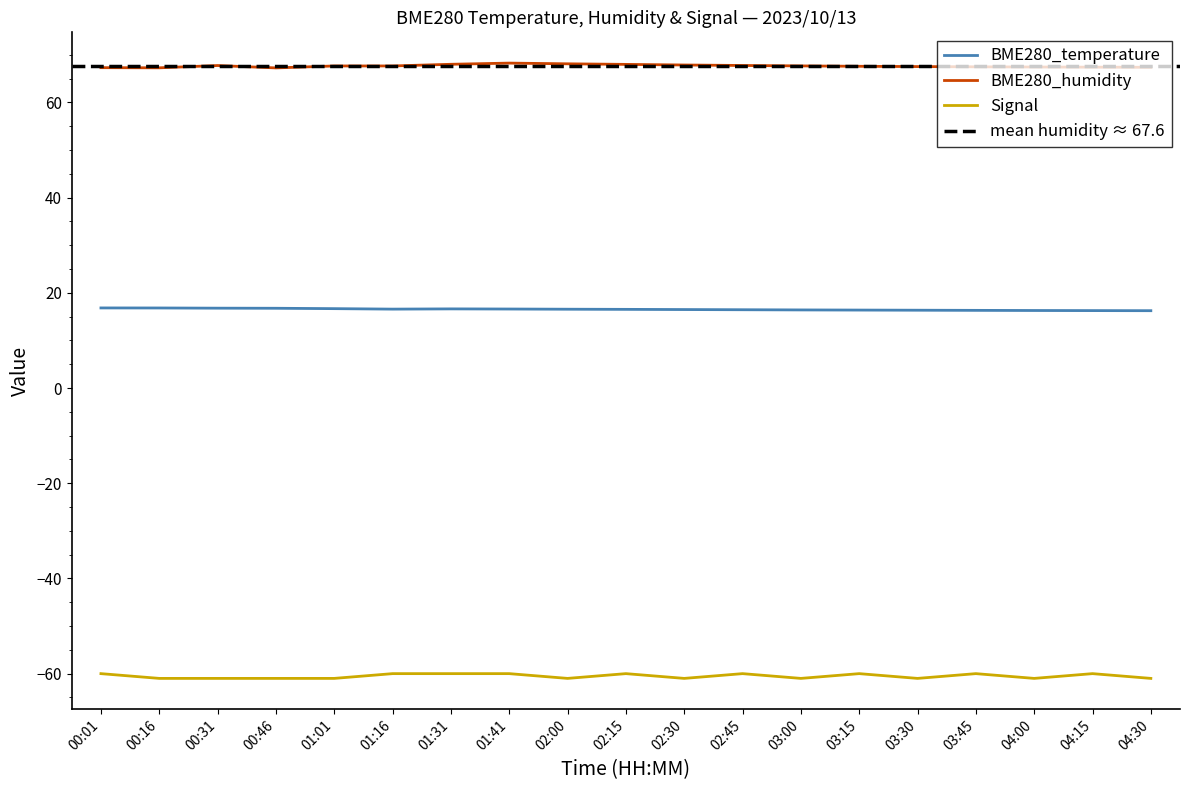

Is it true that BME280_temperature equals 9.4 at 03:15?

False